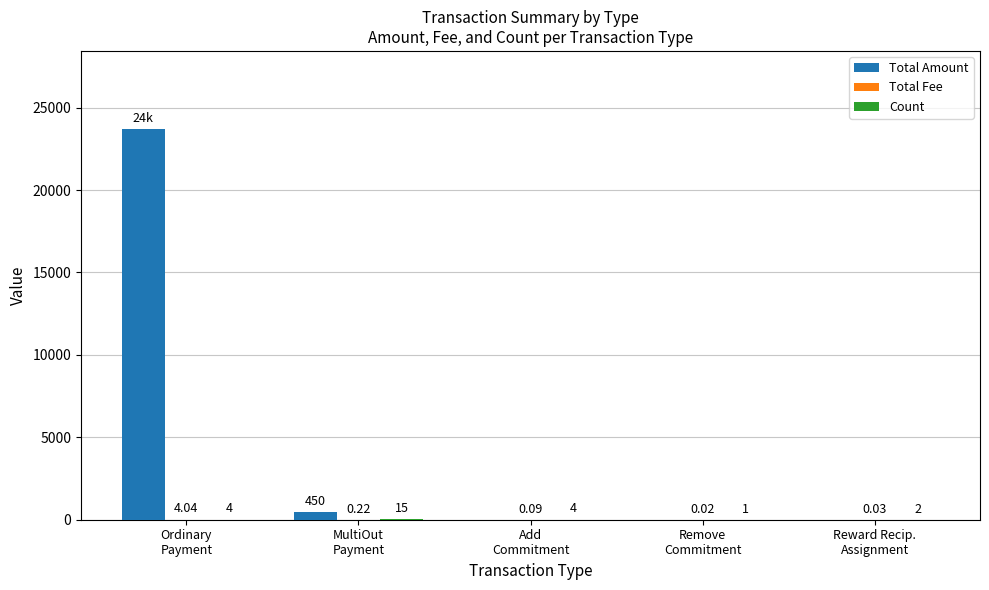

Does the chart contain stacked bars?

No